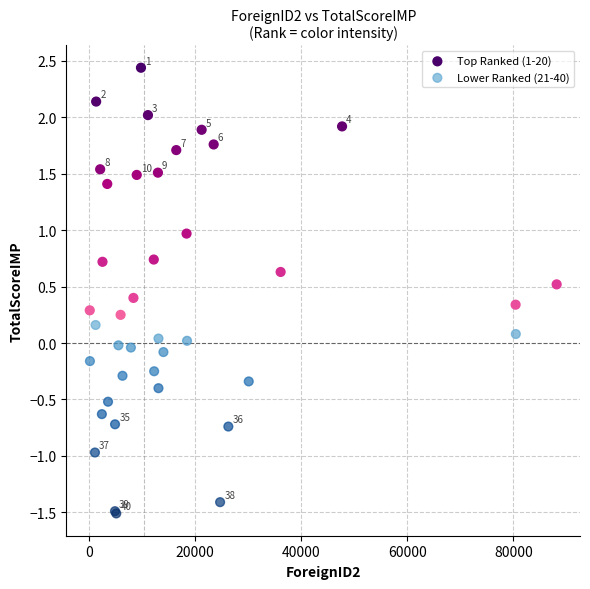

Which series has the largest Y range (max minus min)?

Top Ranked (1-20)